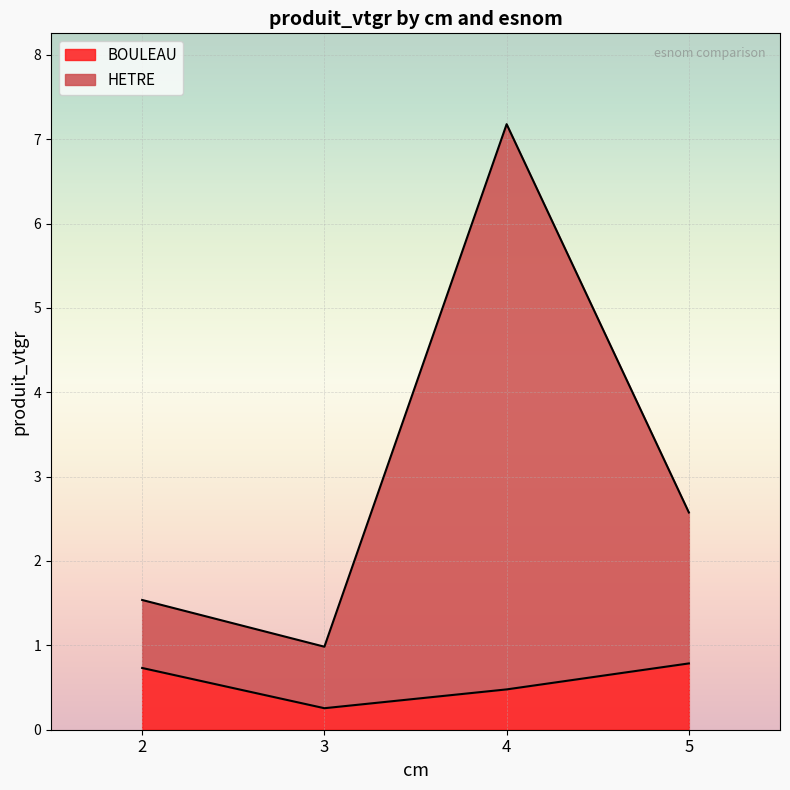

Is it true that BOULEAU equals 1.3 at 5?

False